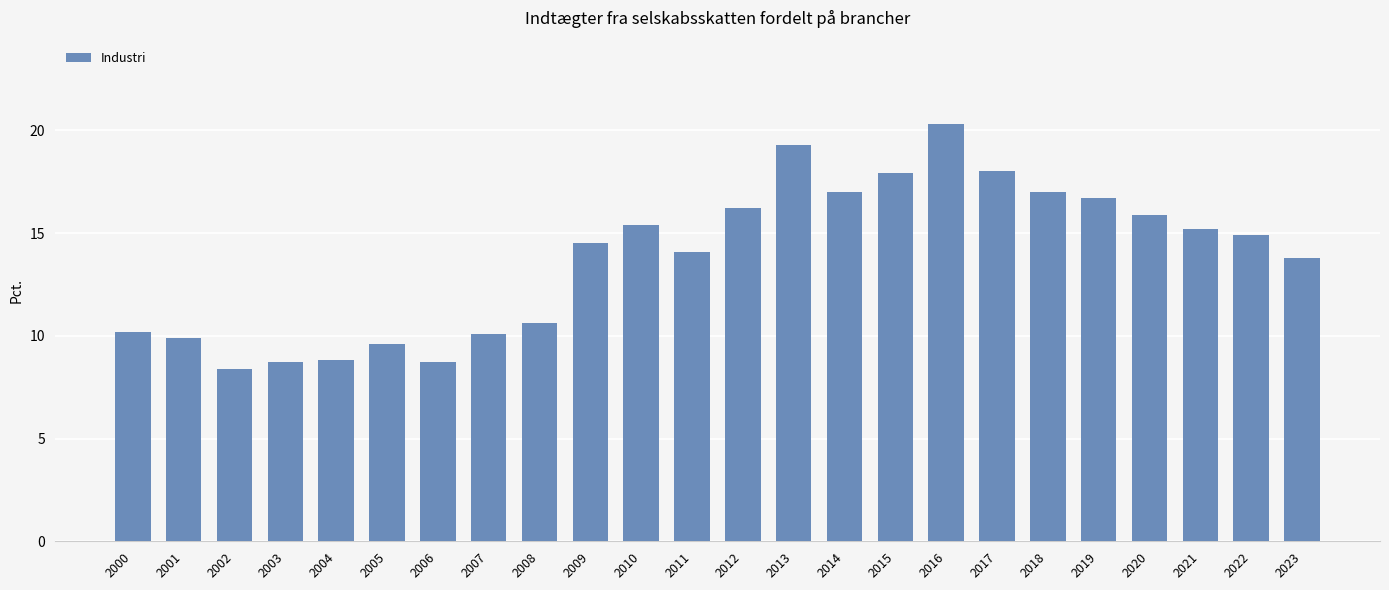

How many data points are above 14?

14